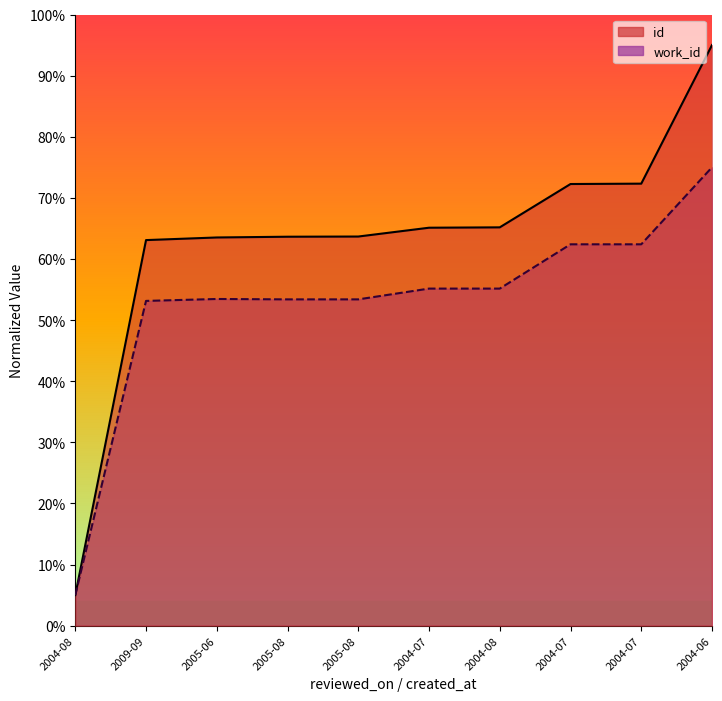

At which category does the chart reach its peak across all series?

2004-06